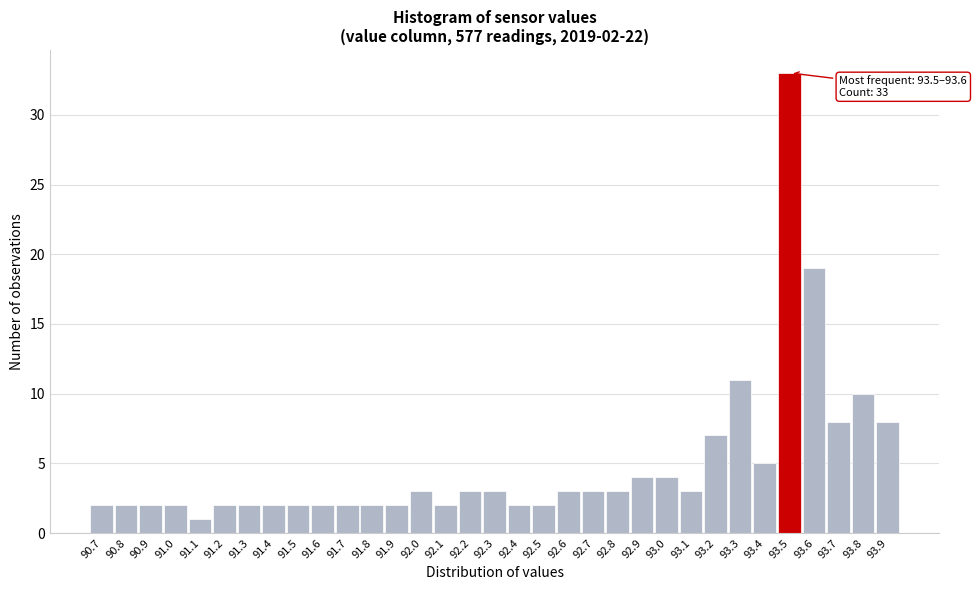

What is the difference between the maximum and minimum values?

32